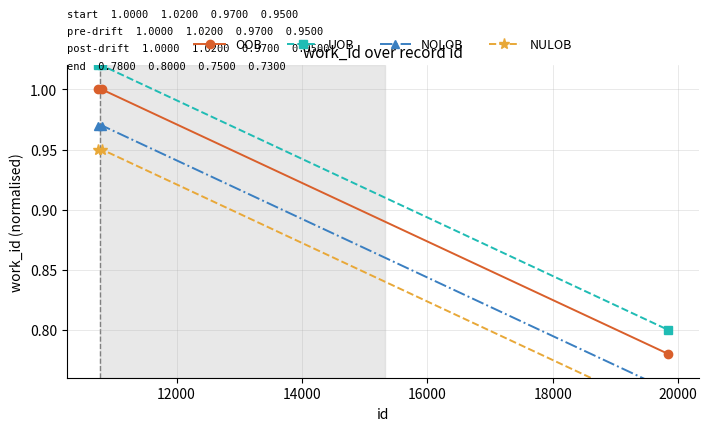

What is the spread (max minus min) of values at 12000?

0.1